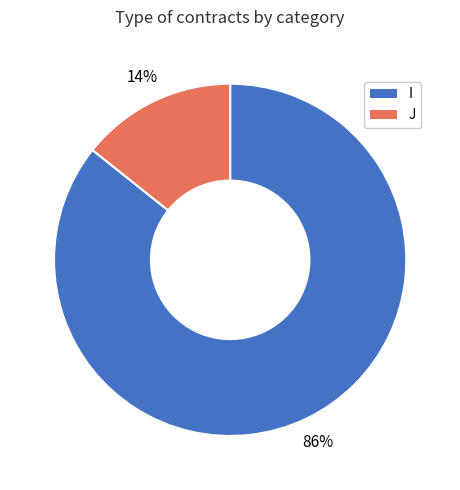

To the nearest percent, what is the combined percentage of I and J?

100%